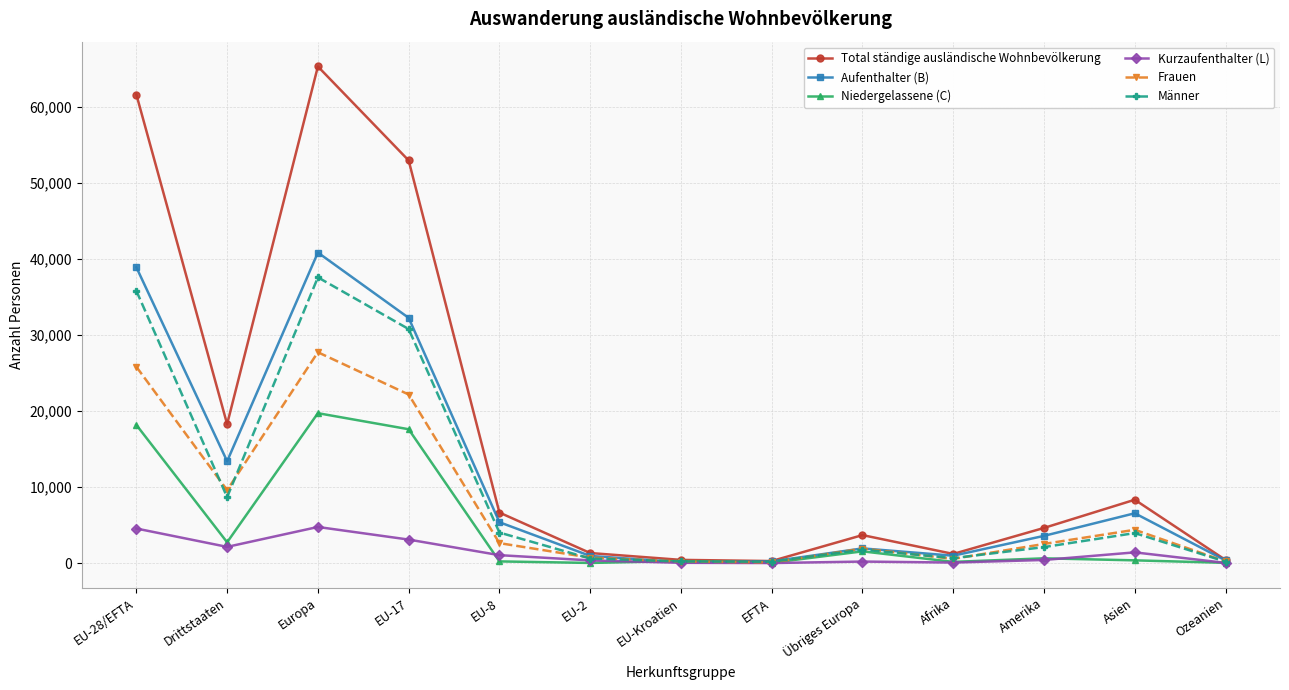

Is this an area chart (filled region under the line)?

No